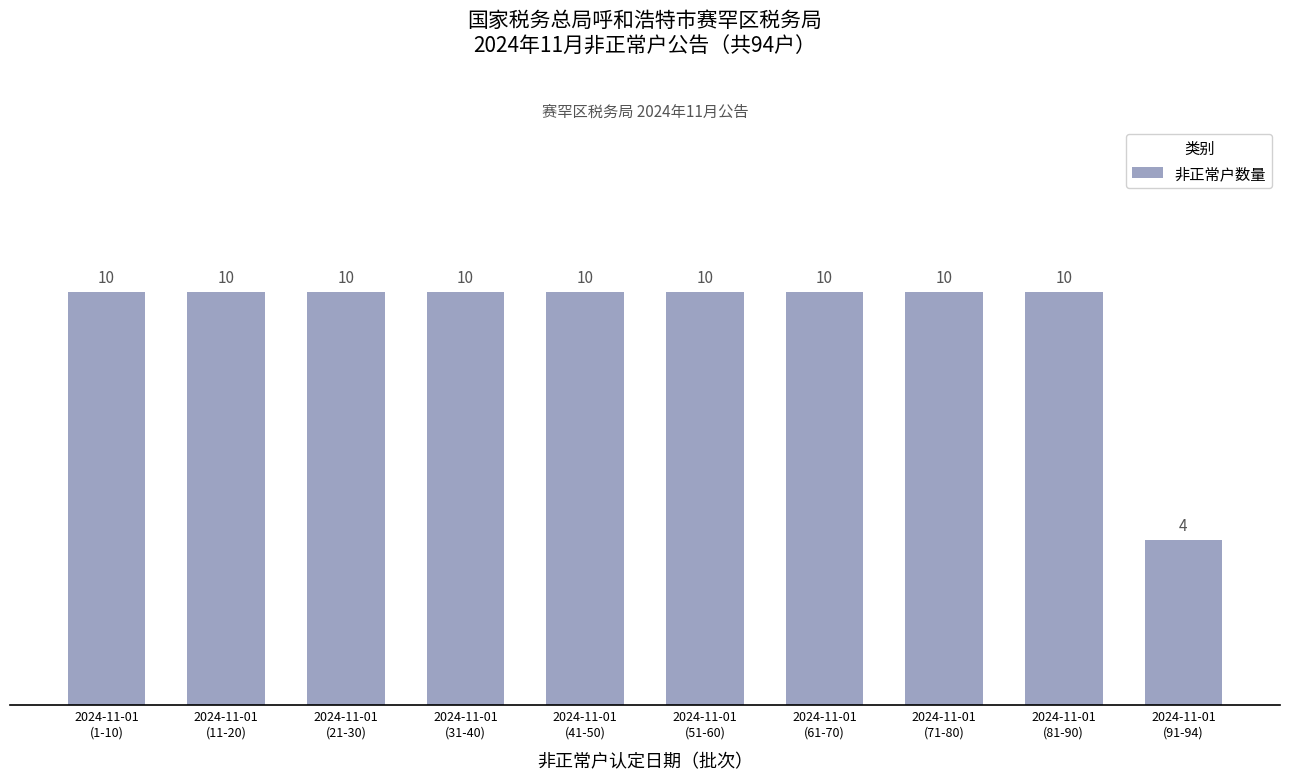

What is the label of the 4th bar from the right?

2024-11-01
(61-70)